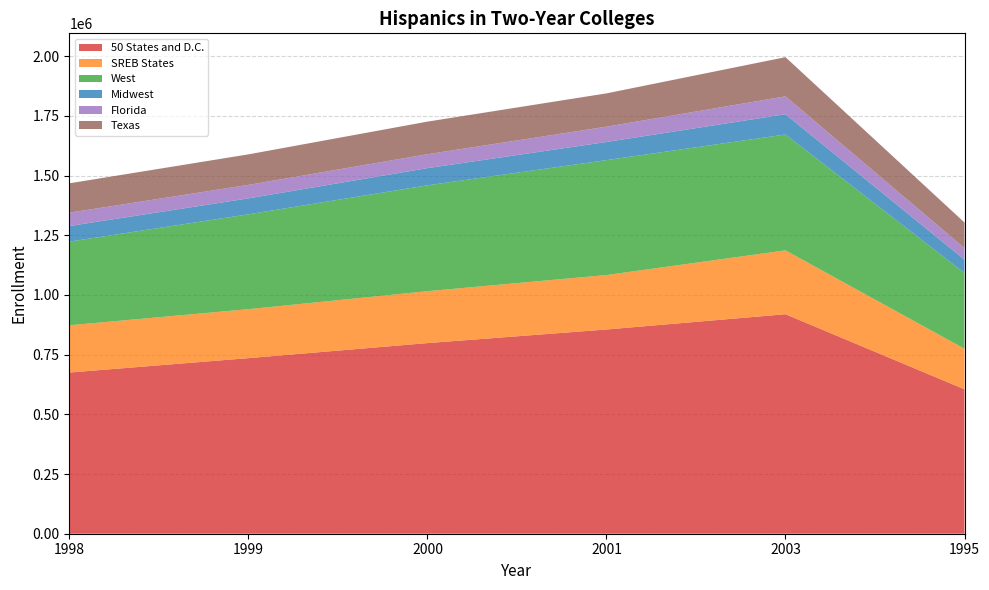

Reading left to right, what are all the values shown in this chart?

50 States and D.C.: 1998=675207	1999=735450	2000=798492	2001=855440	2003=919444	1995=604985
SREB States: 1998=197992	1999=205111	2000=217424	2001=228124	2003=267427	1995=169797
West: 1998=350338	1999=397304	2000=443471	2001=481304	2003=485459	1995=317358
Midwest: 1998=65293	1999=66804	2000=71906	2001=75962	2003=84655	1995=55996
Florida: 1998=55891	1999=56551	2000=58370	2001=64067	2003=75074	1995=48084
Texas: 1998=123073	1999=127793	2000=136518	2001=139536	2003=164095	1995=107298